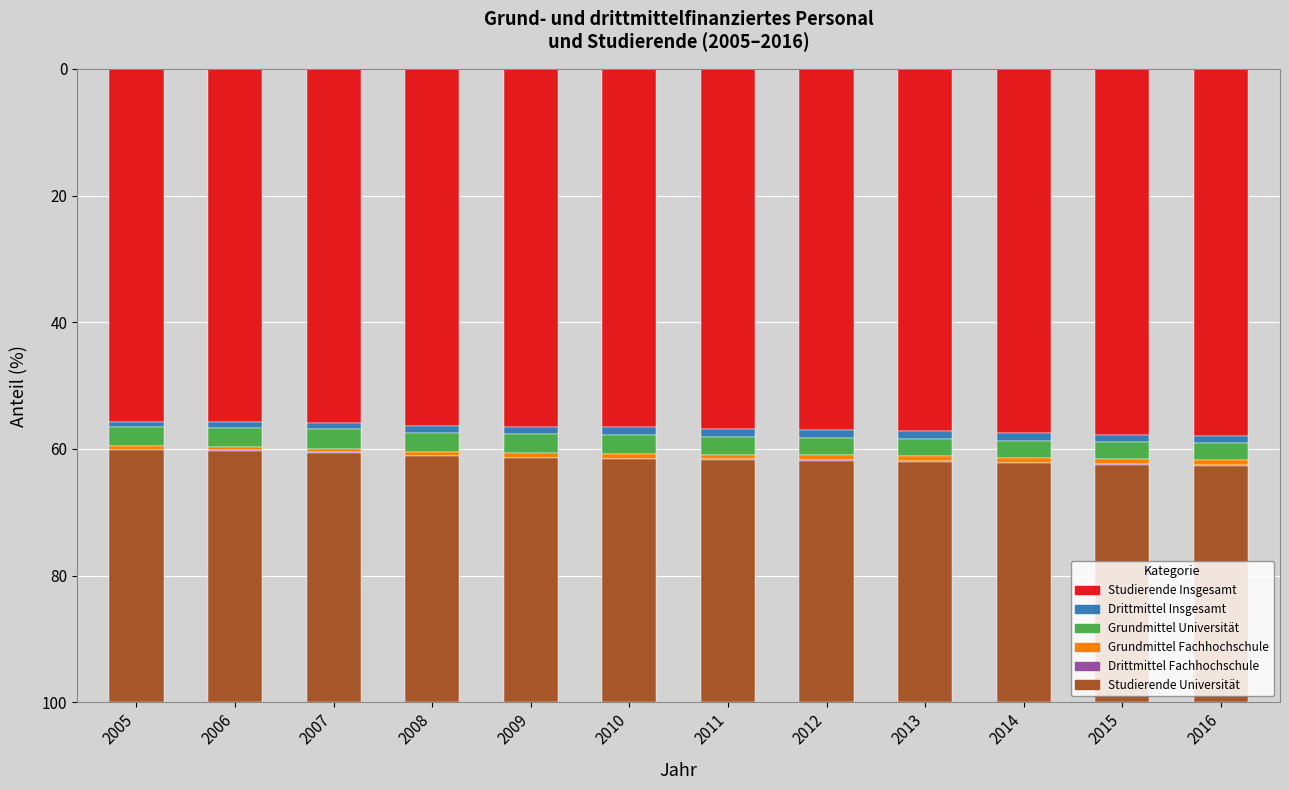

What is the highest value of the Studierende Insgesamt series?

57.9